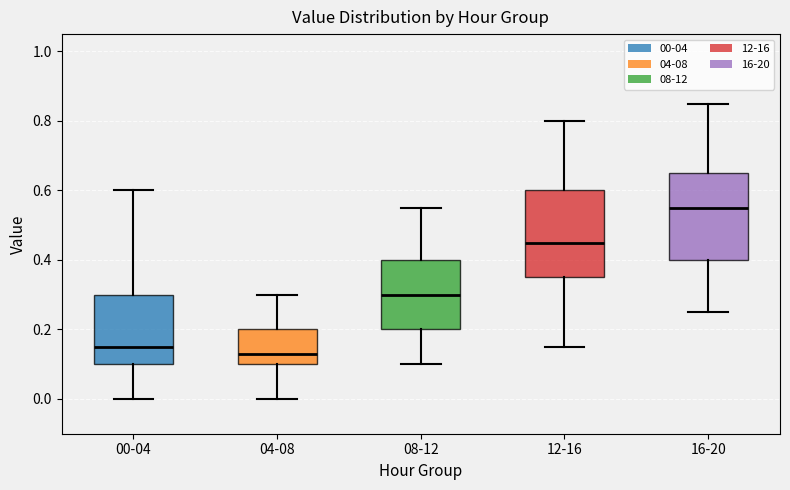

Reading left to right, transcribe this box plot: for each box, give where its median line is, the range the box spans, and where its two whiskers end, as read against the y-axis. The values are not printed on the chart, so give them approximately, as read against the axis.

00-04: median 0.16, box 0.10 to 0.30, whiskers 0.00 to 0.60
04-08: median 0.14, box 0.10 to 0.20, whiskers 0.00 to 0.30
08-12: median 0.30, box 0.20 to 0.40, whiskers 0.10 to 0.56
12-16: median 0.46, box 0.36 to 0.60, whiskers 0.16 to 0.80
16-20: median 0.56, box 0.40 to 0.66, whiskers 0.26 to 0.86